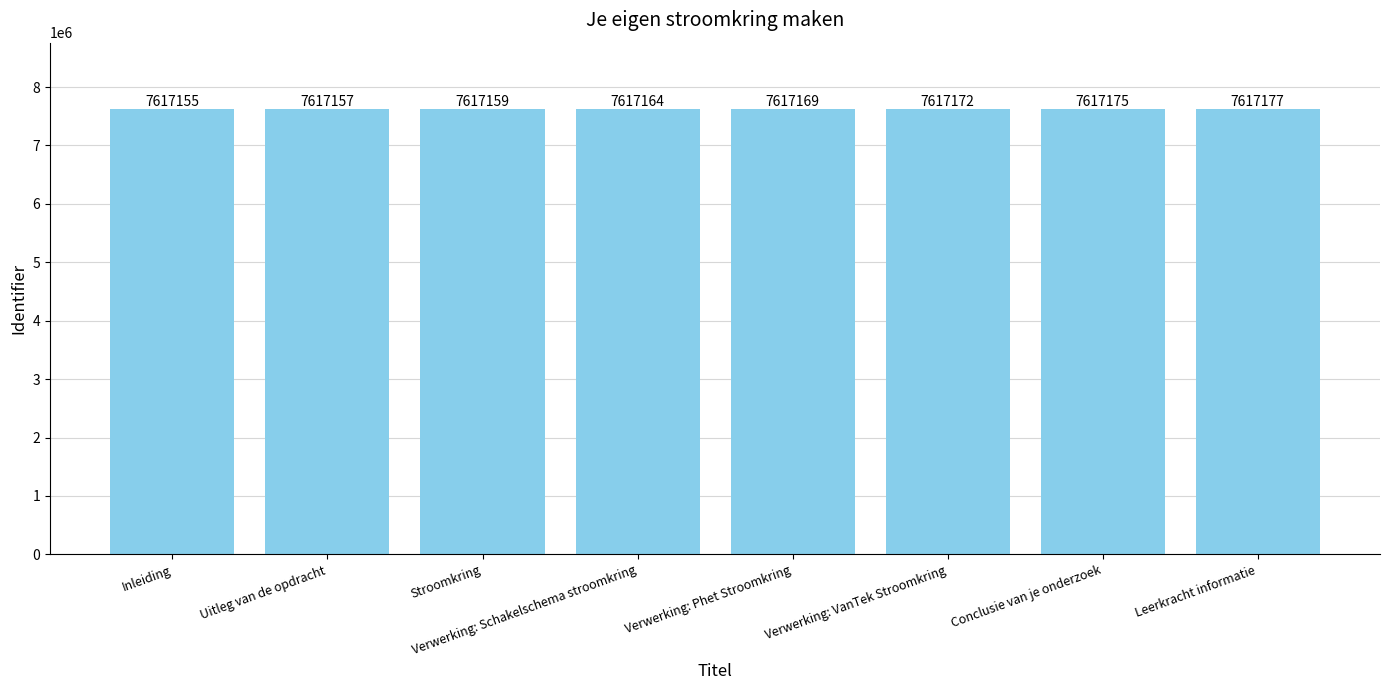

What is the average value?

7617166